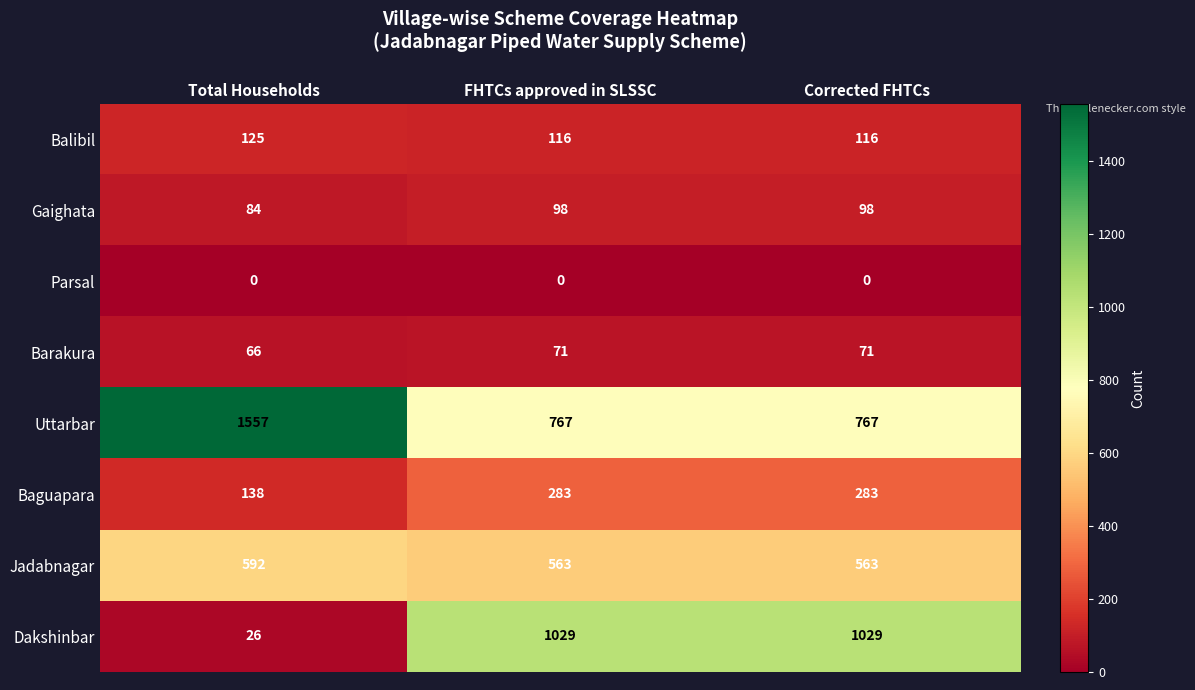

At which category does the chart reach its peak across all series?

Total Households